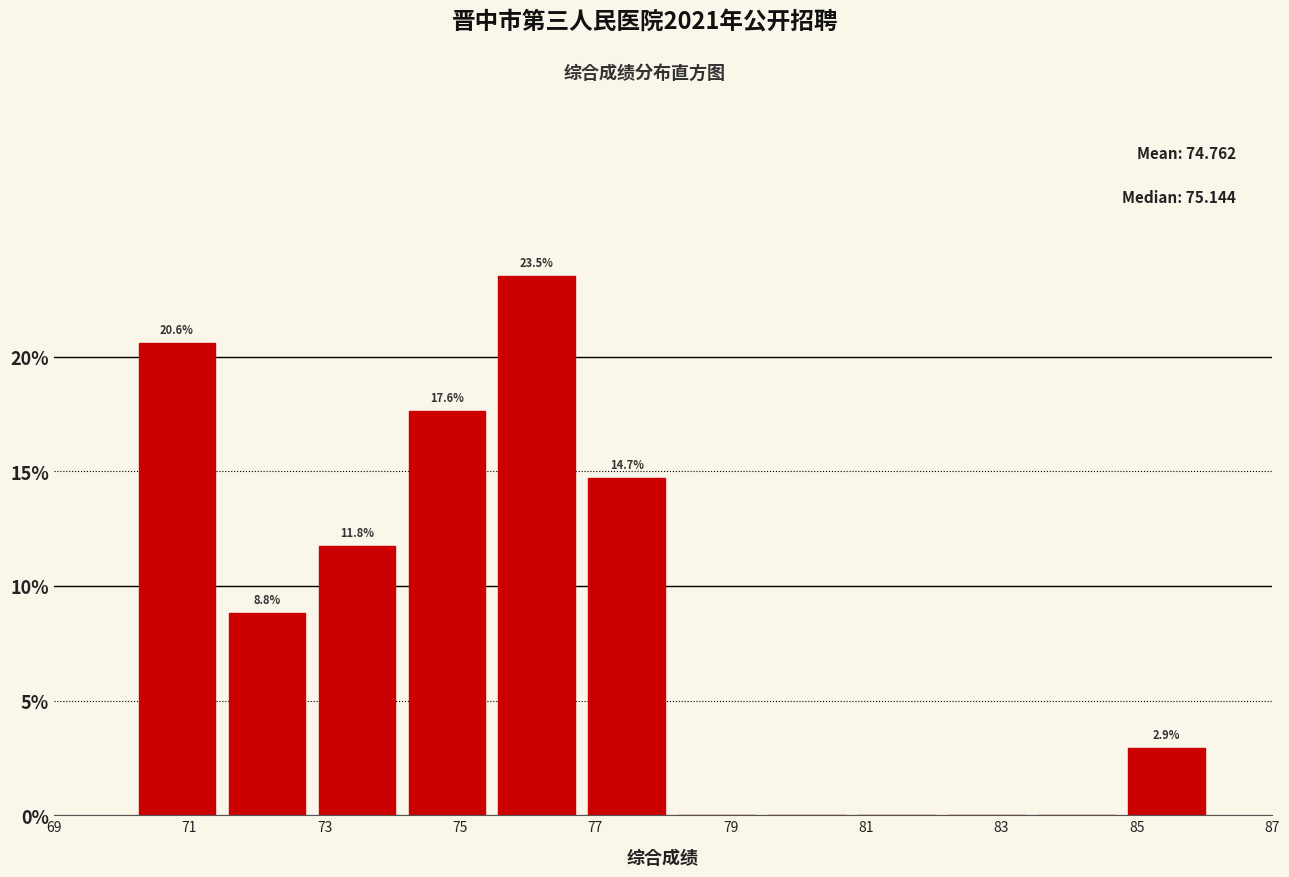

Over which range of the x-axis is the bar tallest?

75.6 to 76.8